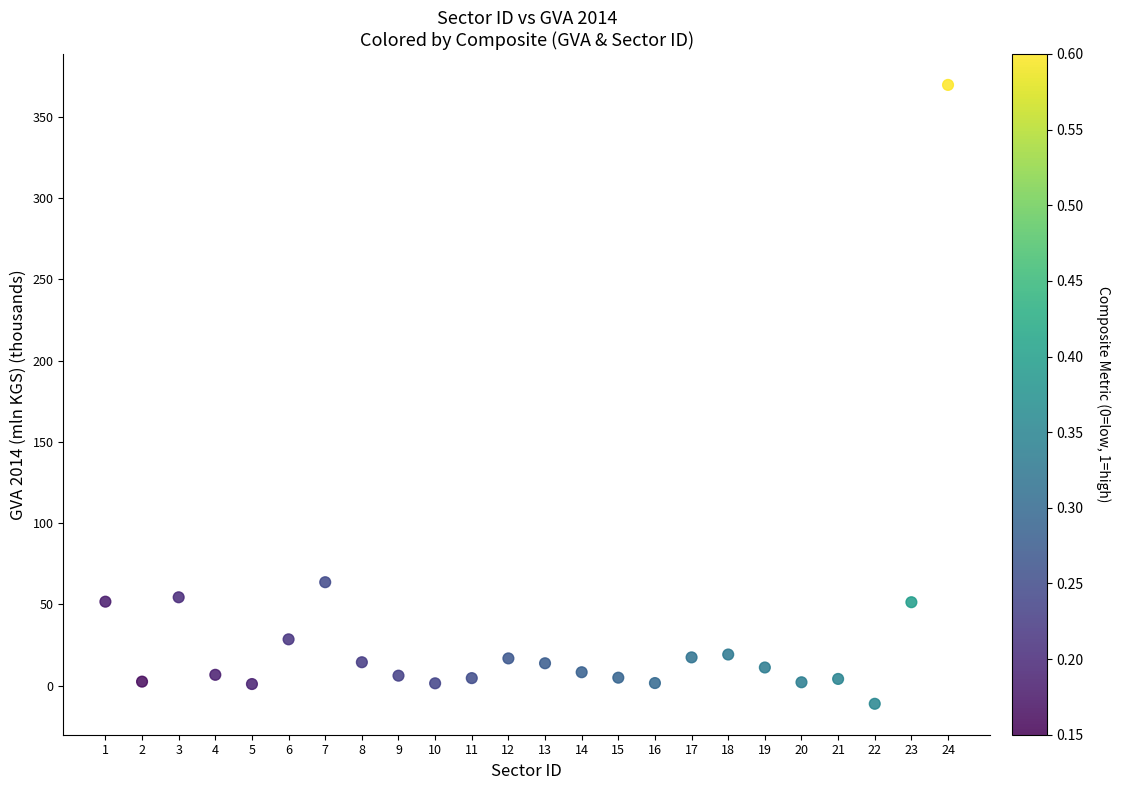

What Y value in the scatter plot is closest to 179?

63.7